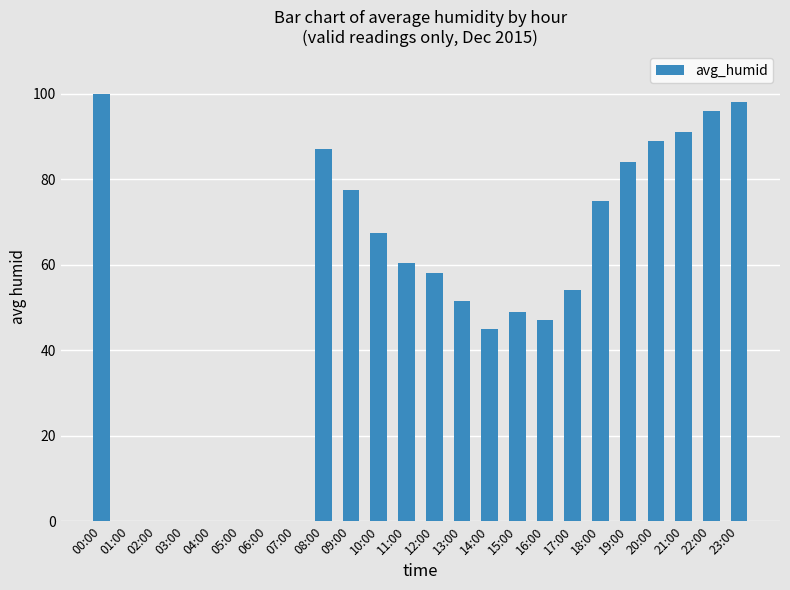

Read the value at 15:00.

49.0